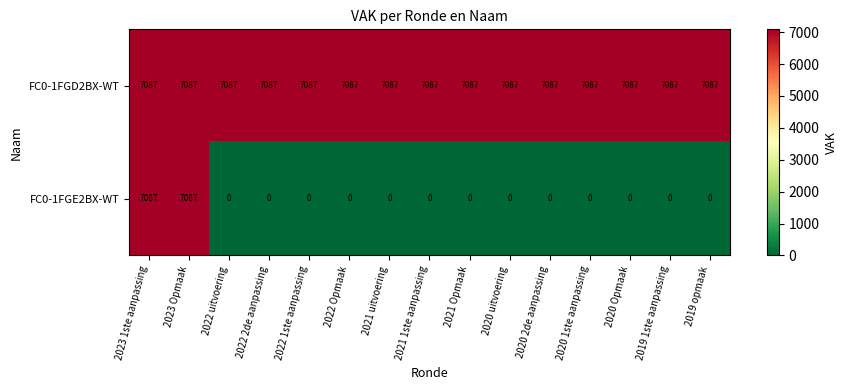

The value of FC0-1FGD2BX-WT at 2023 1ste aanpassing is 7087. True or false?

True